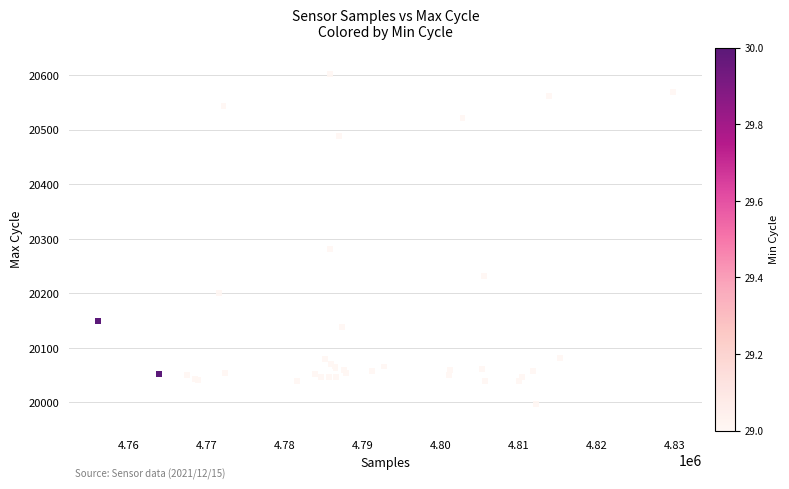

What Y value in the scatter plot is closest to 20299?

20282